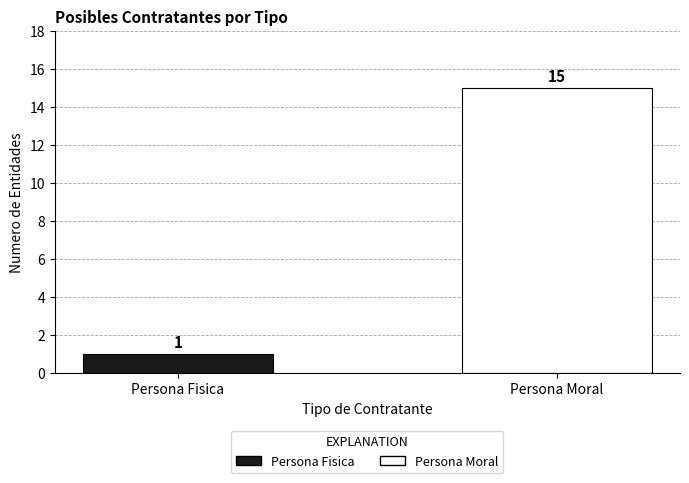

Reading left to right, transcribe all the data shown in this chart.

Persona Fisica=1	Persona Moral=15